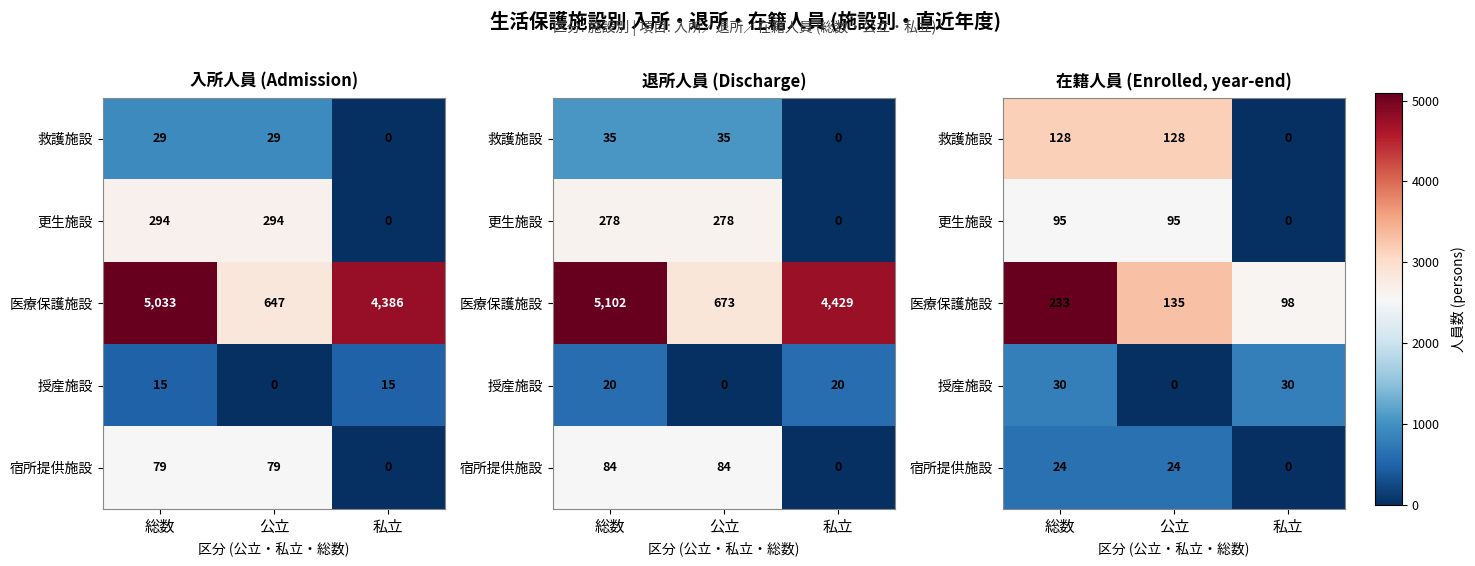

What is the difference between the maximum and minimum values in the 宿所提供施設 series?

24